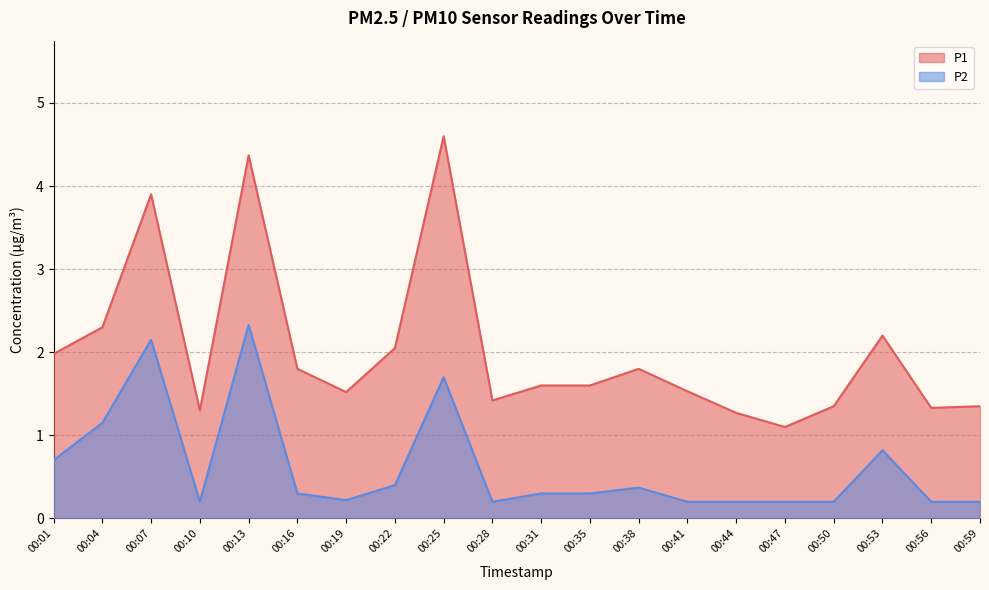

What is the total value across all series at 00:56?

1.5